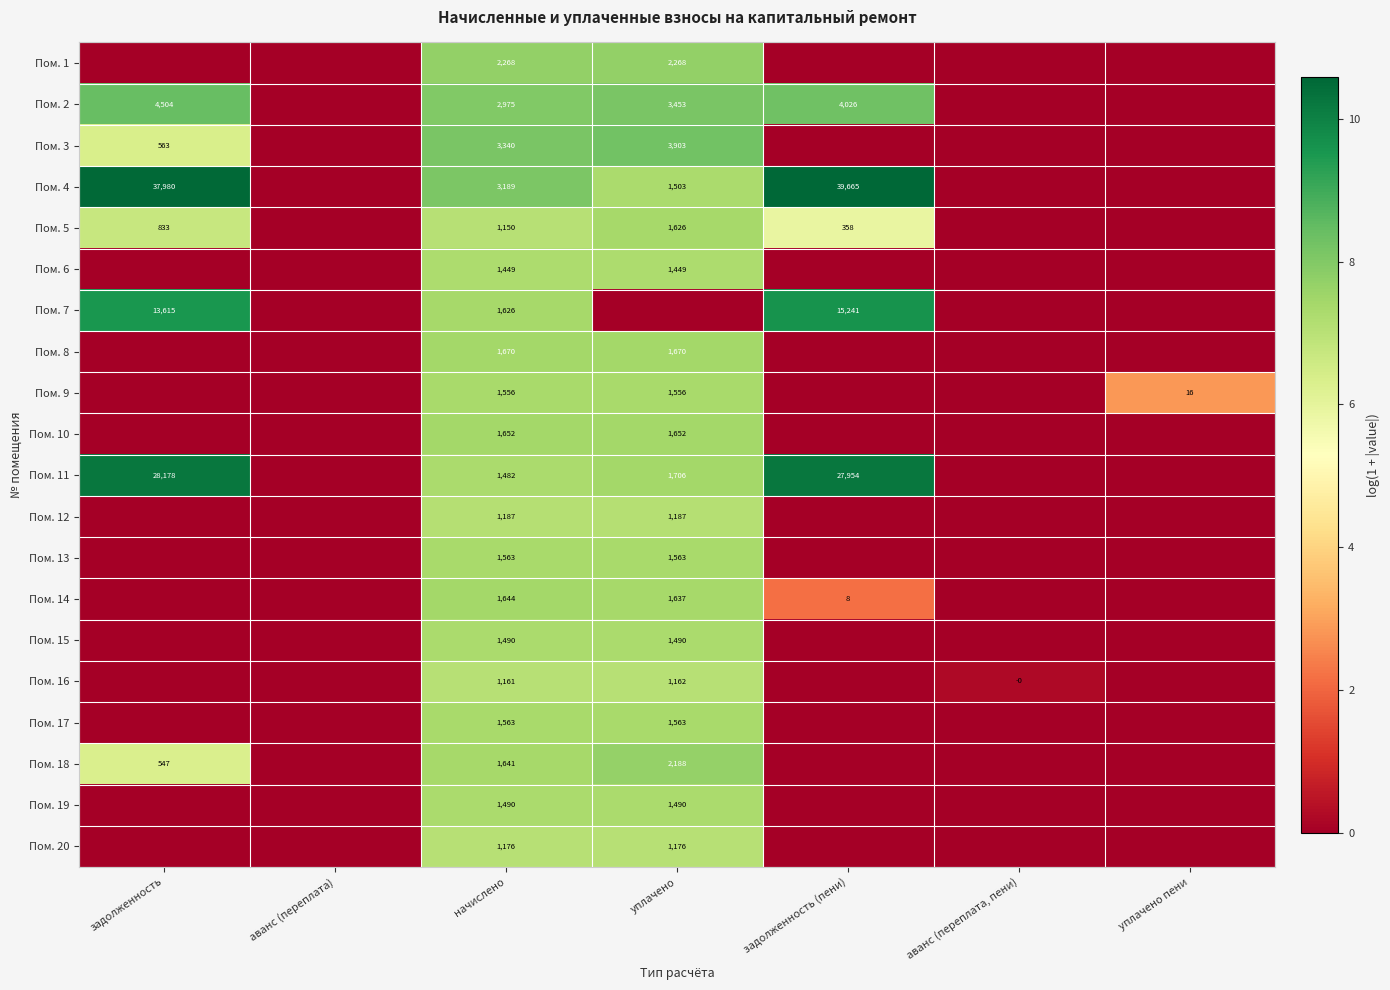

Which series changed the most between аванс (переплата) and начислено?

Пом. 3